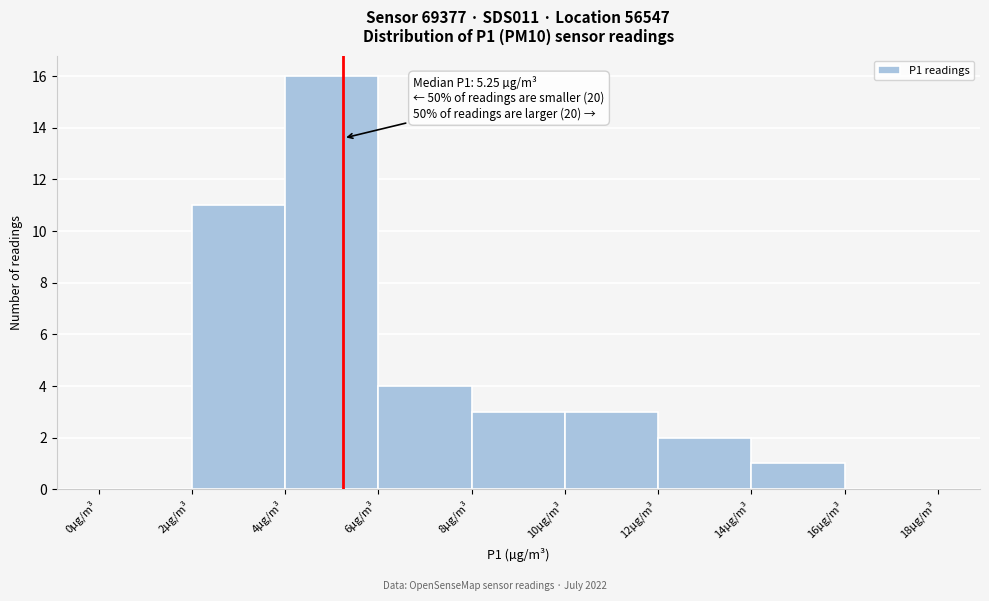

Over which range of the x-axis is the bar tallest?

4 to 6